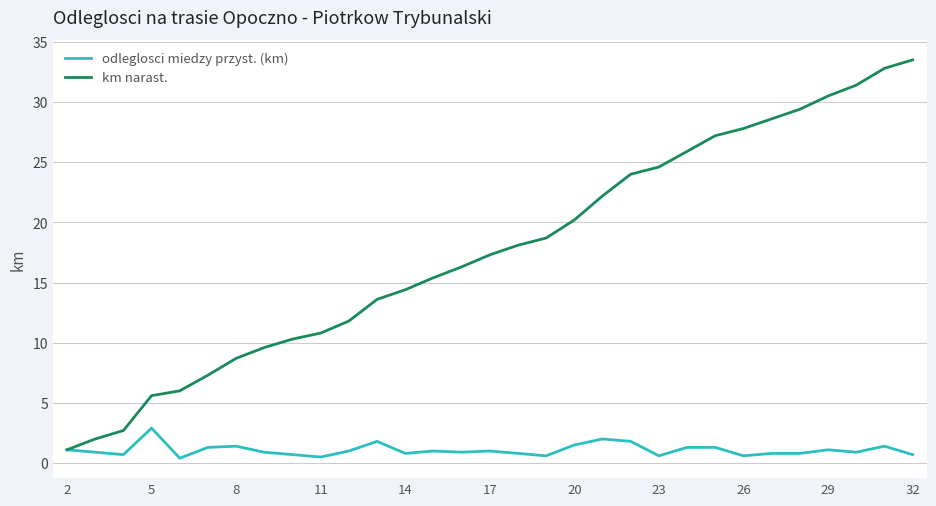

What is the highest value of the km narast. series?

33.5